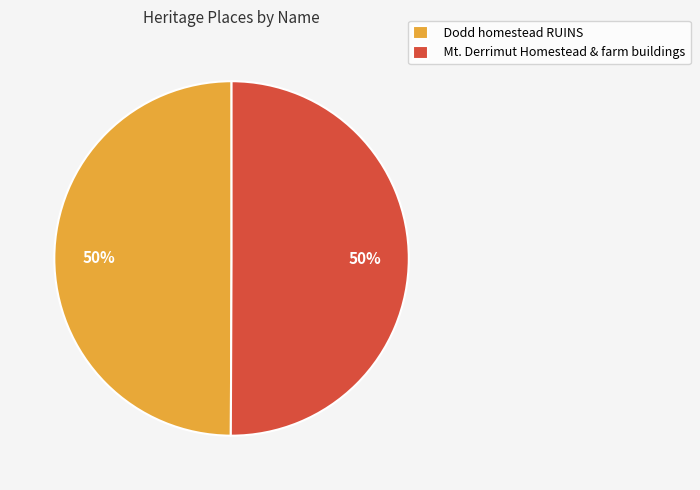

What percentage is the Mt. Derrimut Homestead & farm buildings slice, to the nearest percent?

50%